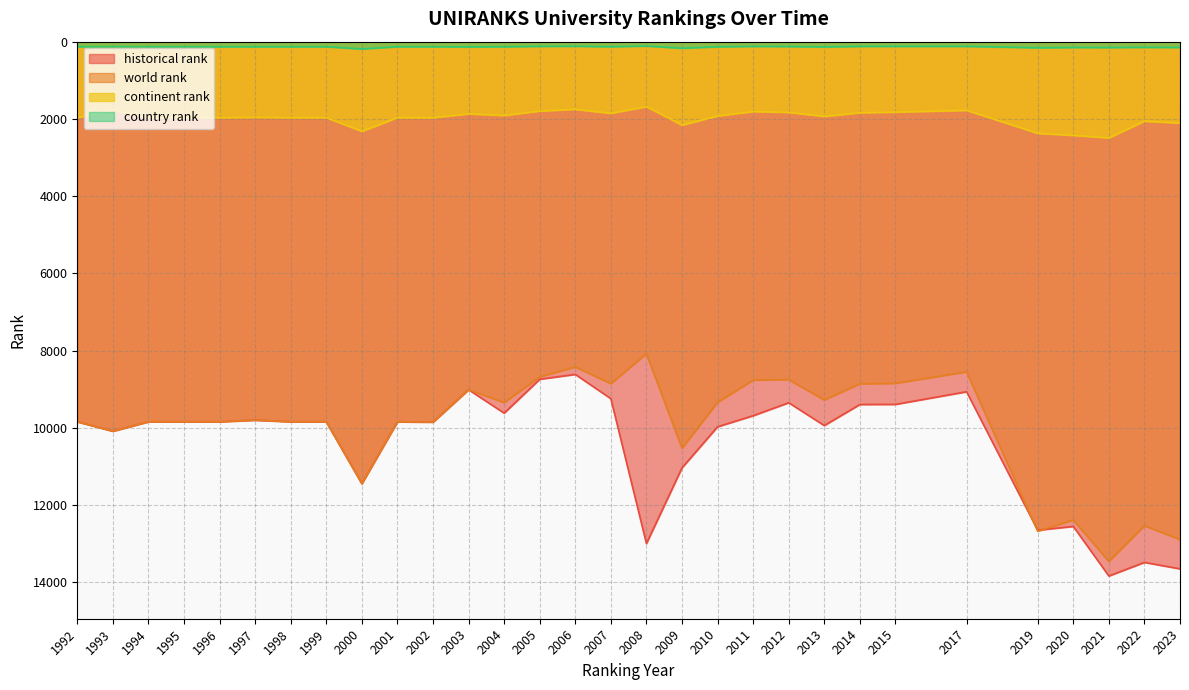

Does the chart display data point markers on the line(s)?

No